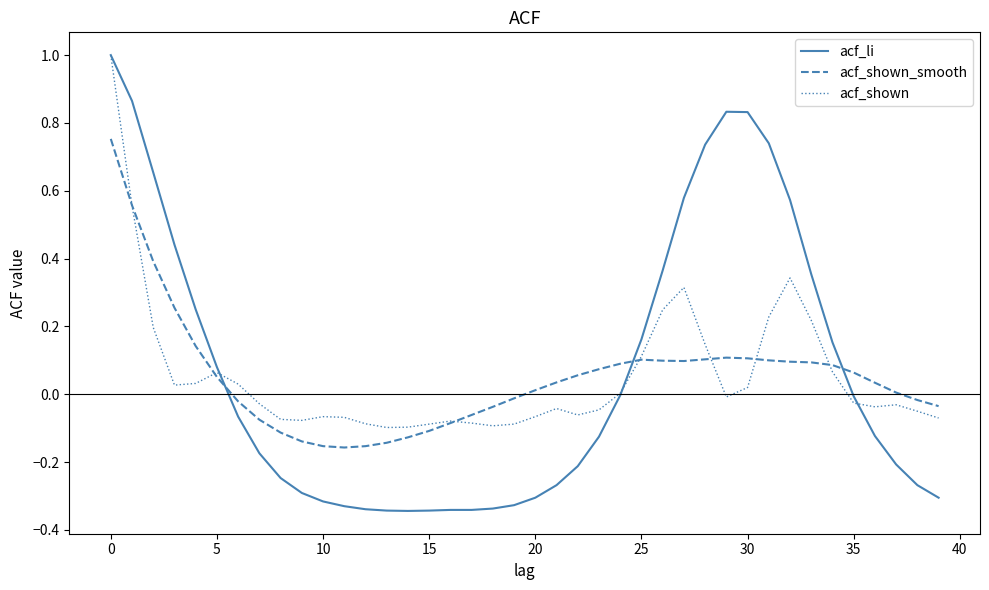

Which series has the widest spread of values?

acf_li